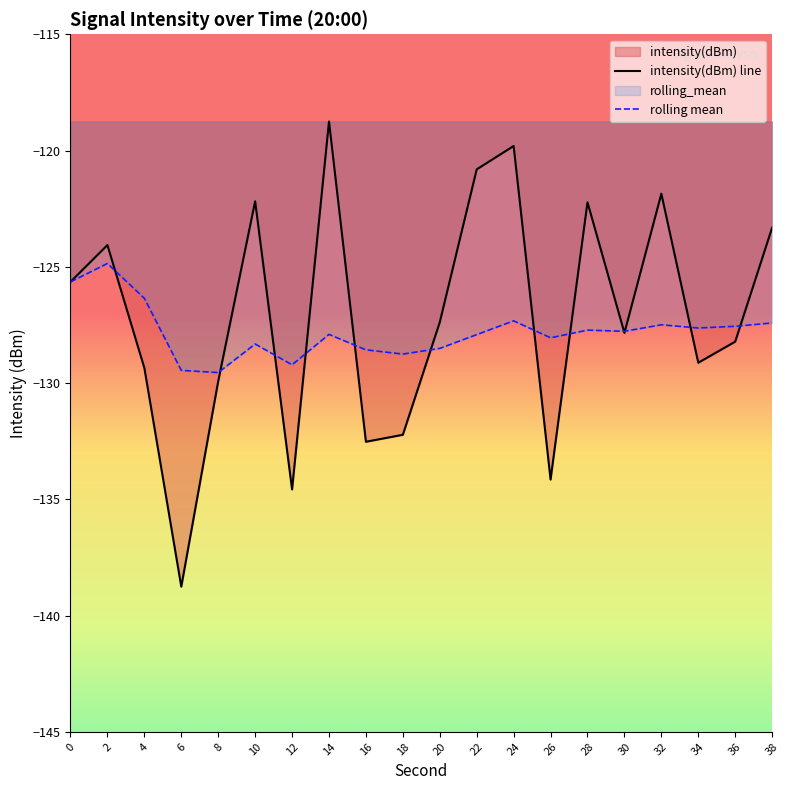

What is the value of the intensity(dBm) line point at the 2nd from the left?

-124.1